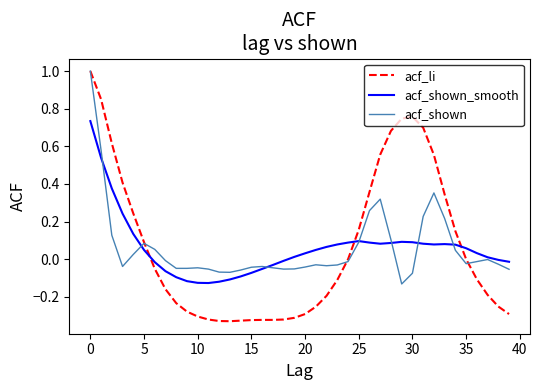

True or false: acf_shown has more than 2 interior local peaks.

True